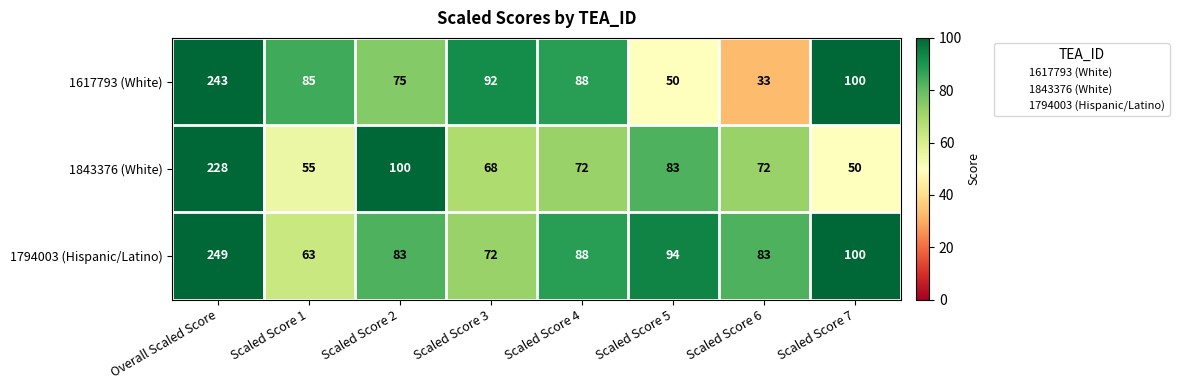

Rank the series by their maximum value, from highest to lowest.

1794003 (Hispanic/Latino), 1617793 (White), 1843376 (White)